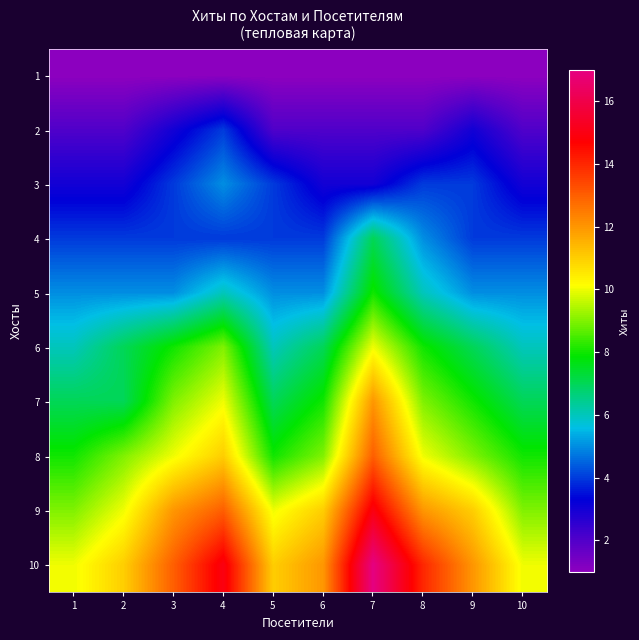

At how many categories does at least one series exceed 8?

10